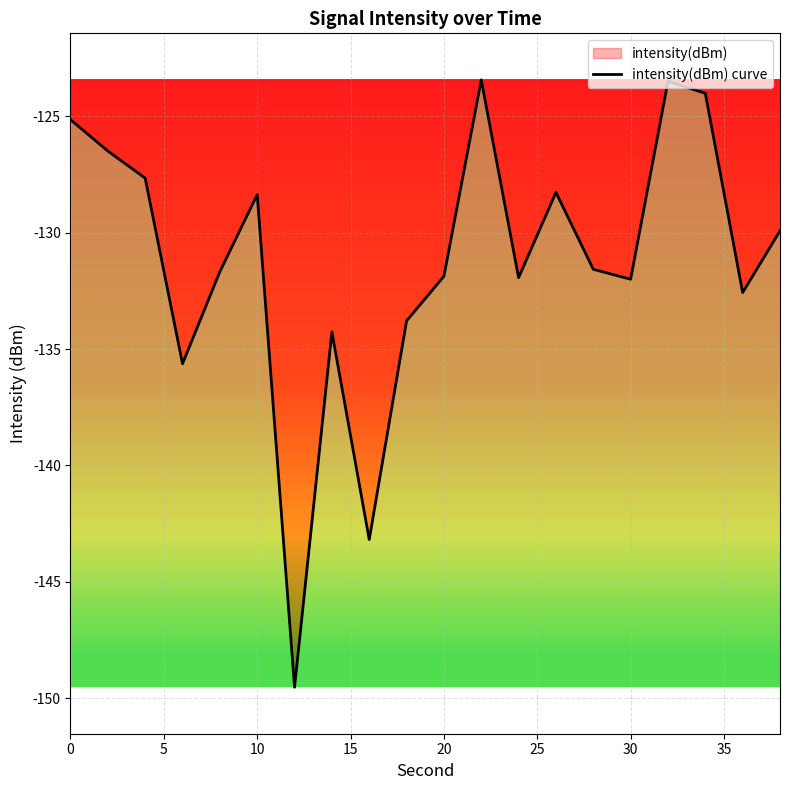

True or false: the data shows -125.1 at 0.

True